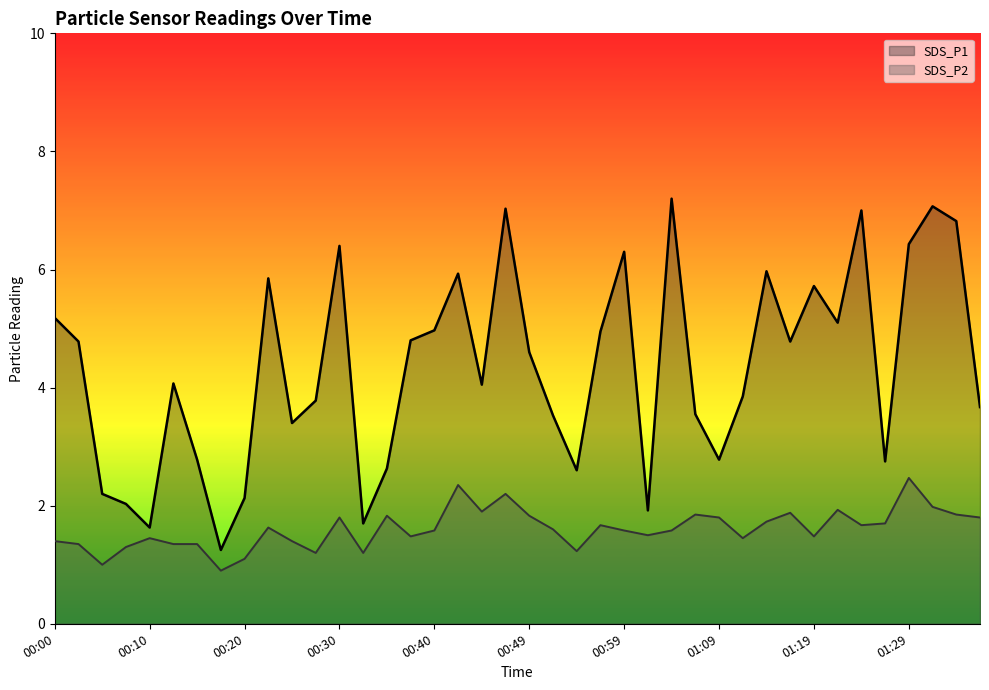

What is the difference between the maximum and minimum values in the SDS_P1 series?

6.0